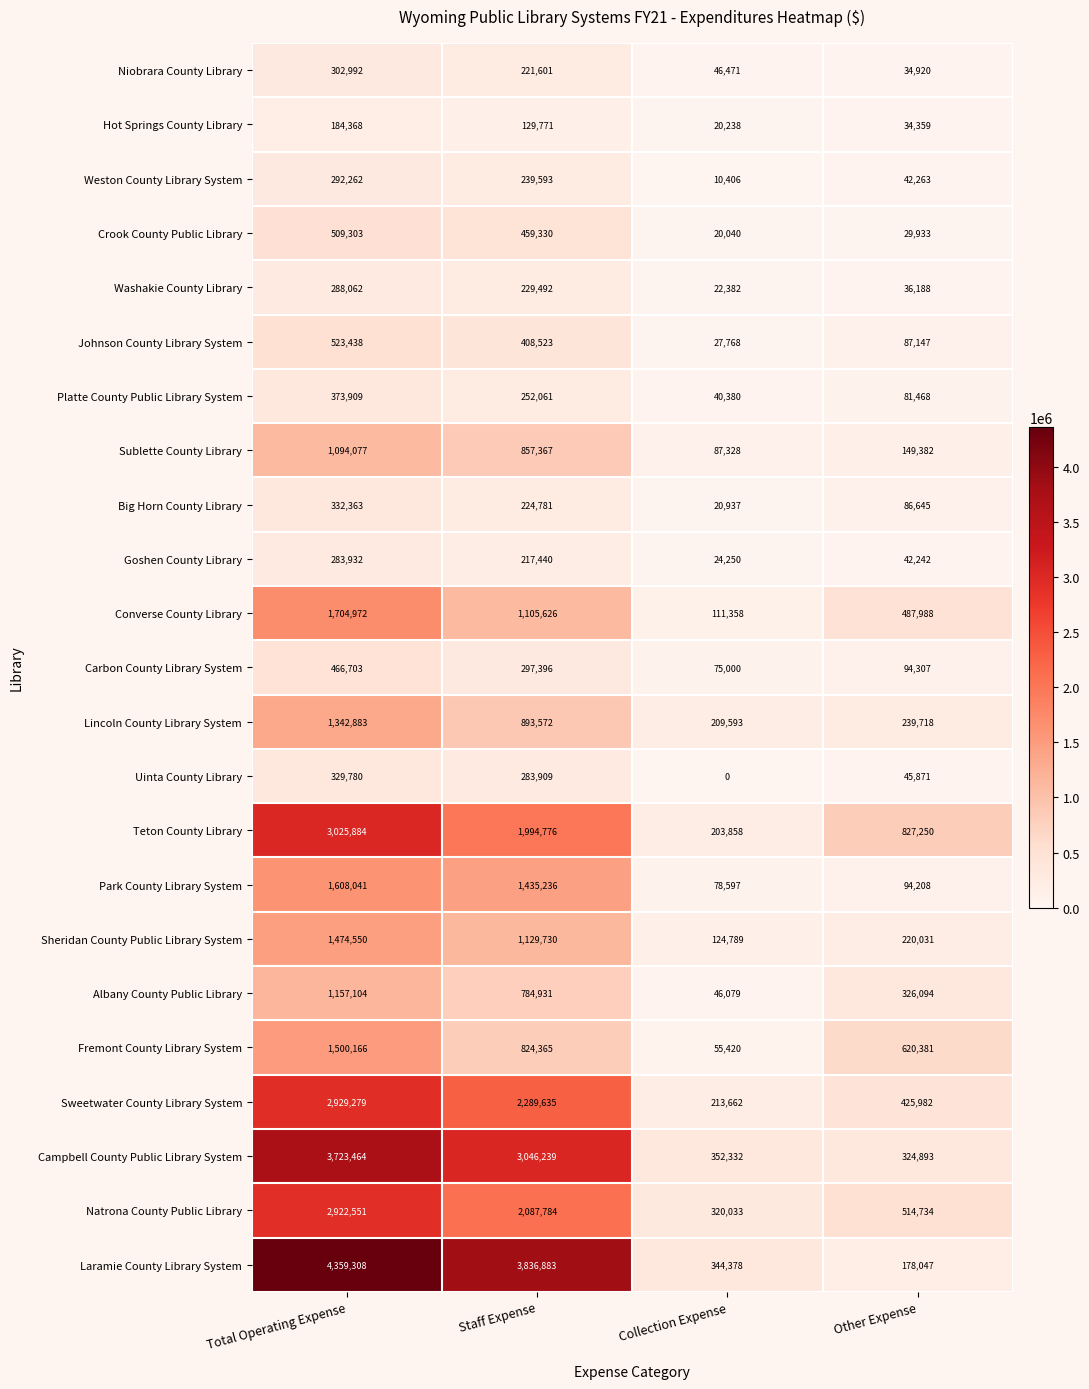

What is the difference between the maximum and minimum values in the Carbon County Library System series?

391703